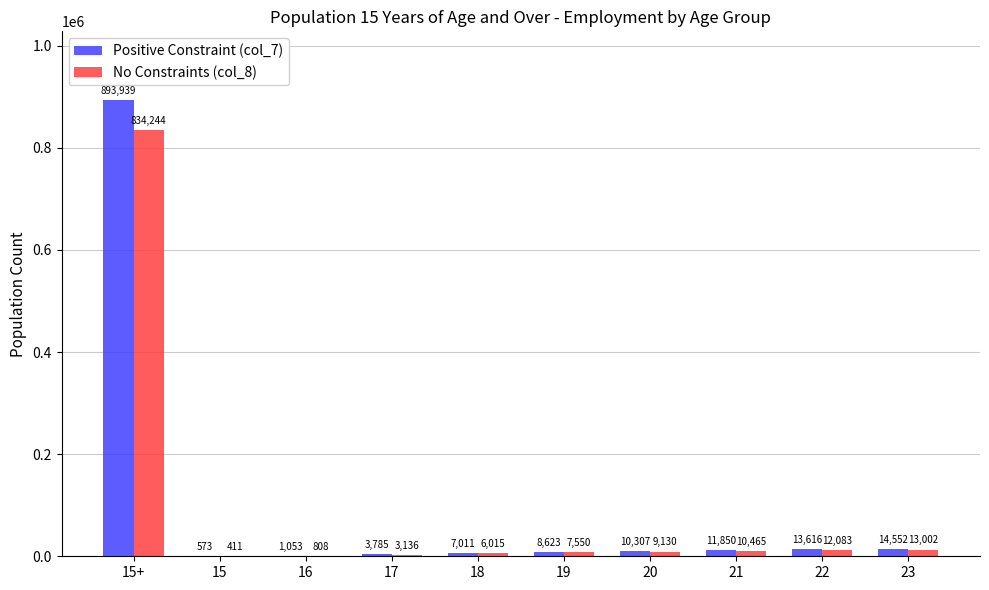

What is the sum of all No Constraints (col_8) values?

896844